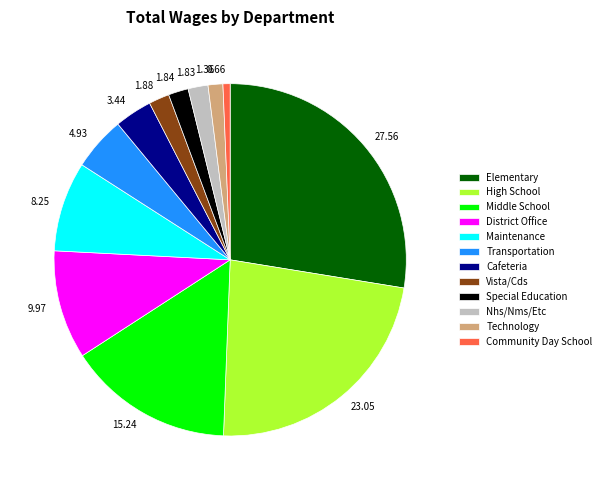

Is there any slice that represents more than half of the pie?

No